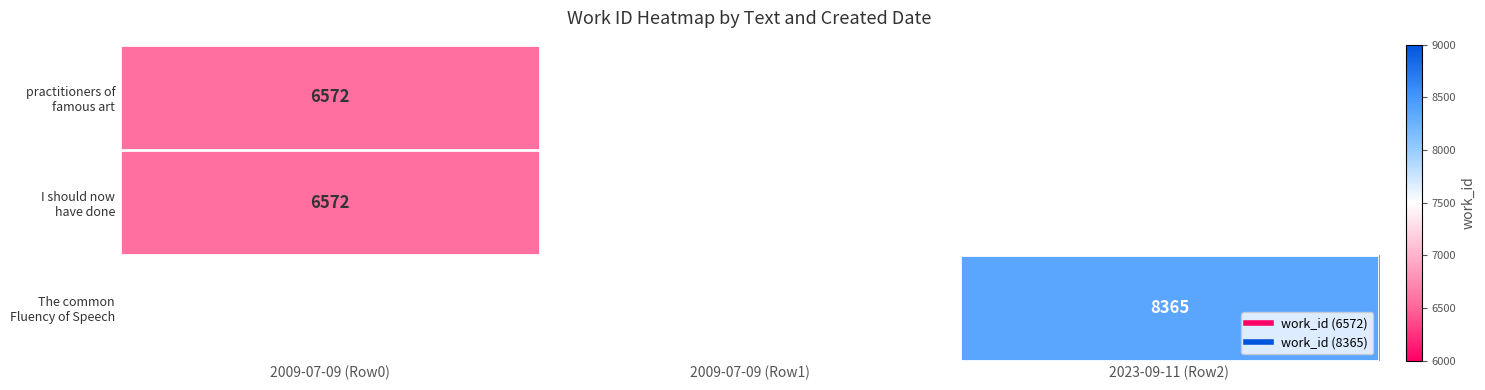

What is the greatest value displayed?

8365.0